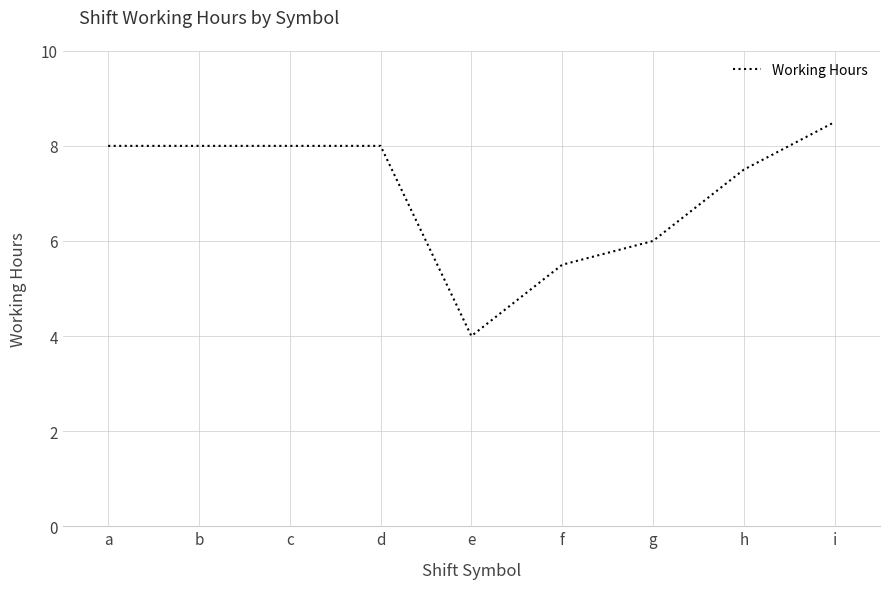

True or false: the data shows 6.0 at g.

True